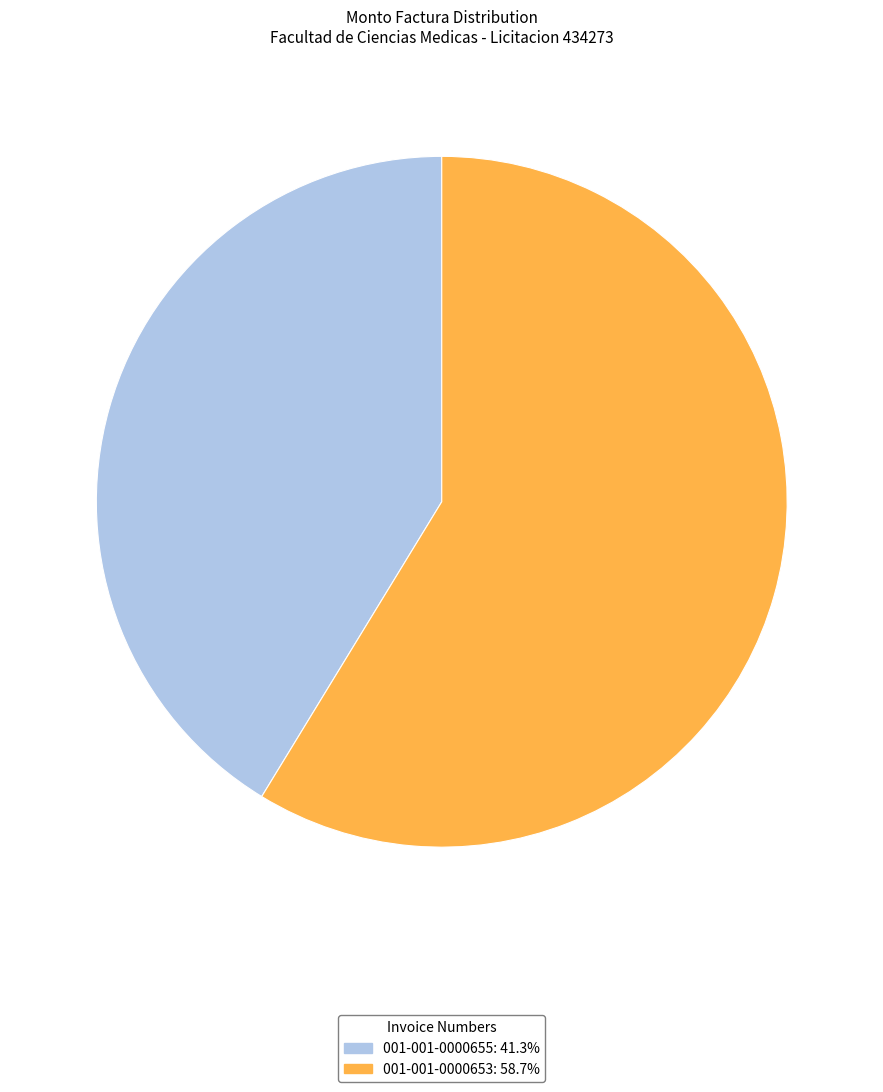

What is the smallest slice in the pie chart?

001-001-0000655